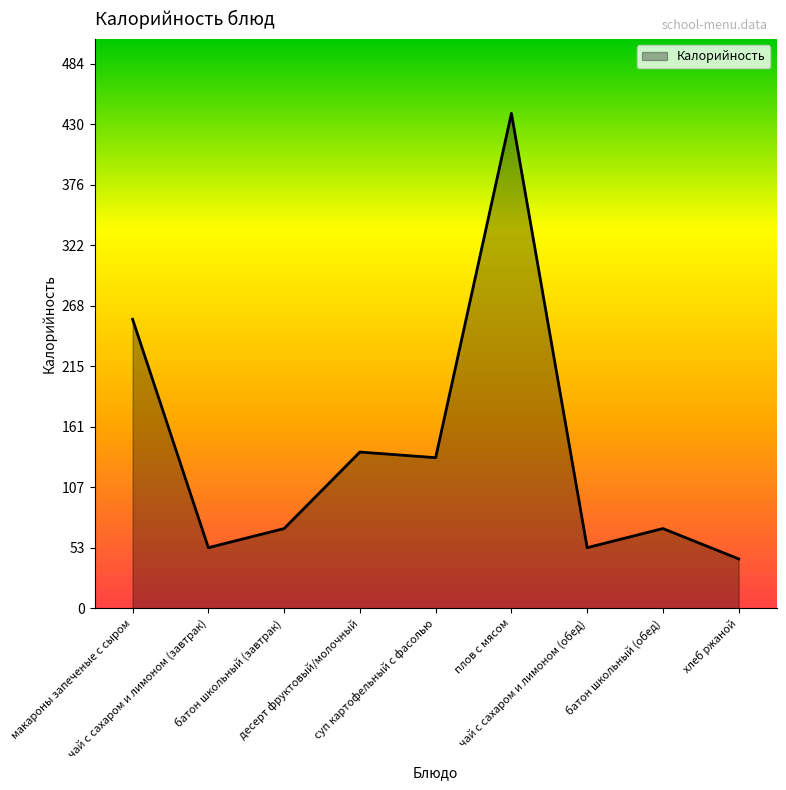

Where is the first local minimum?

чай с сахаром и лимоном (завтрак)